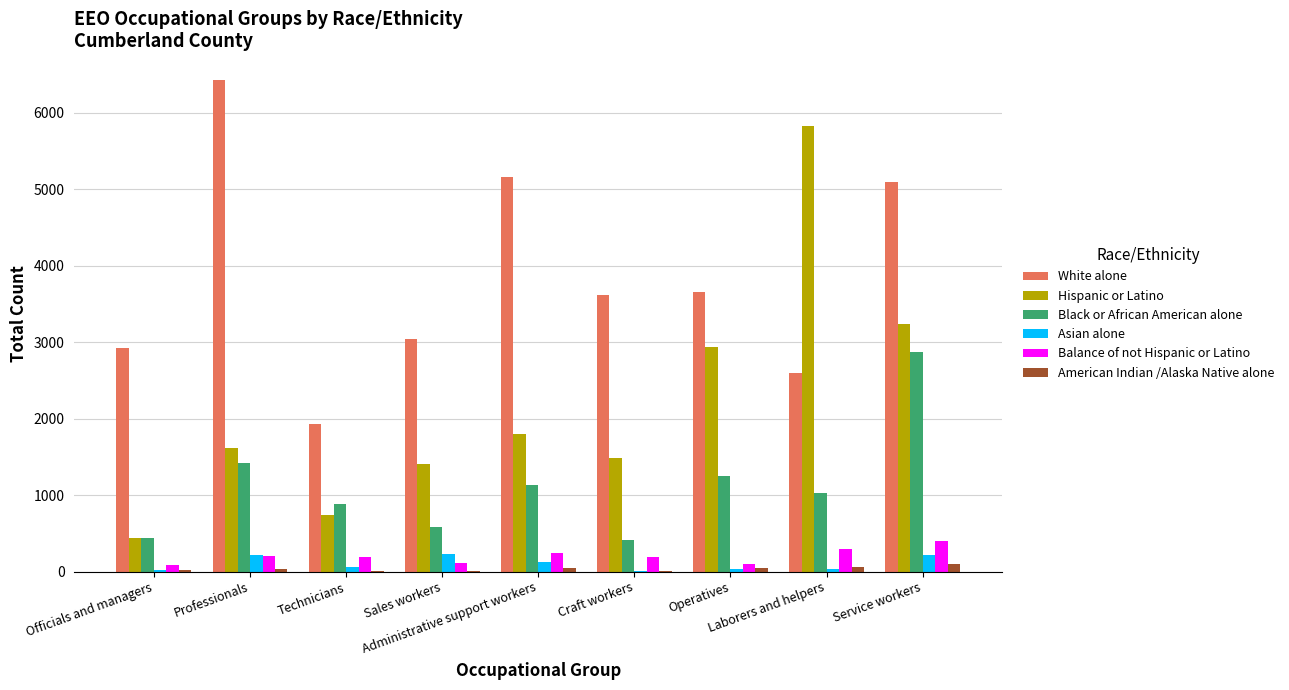

Count the number of categories in the chart.

9